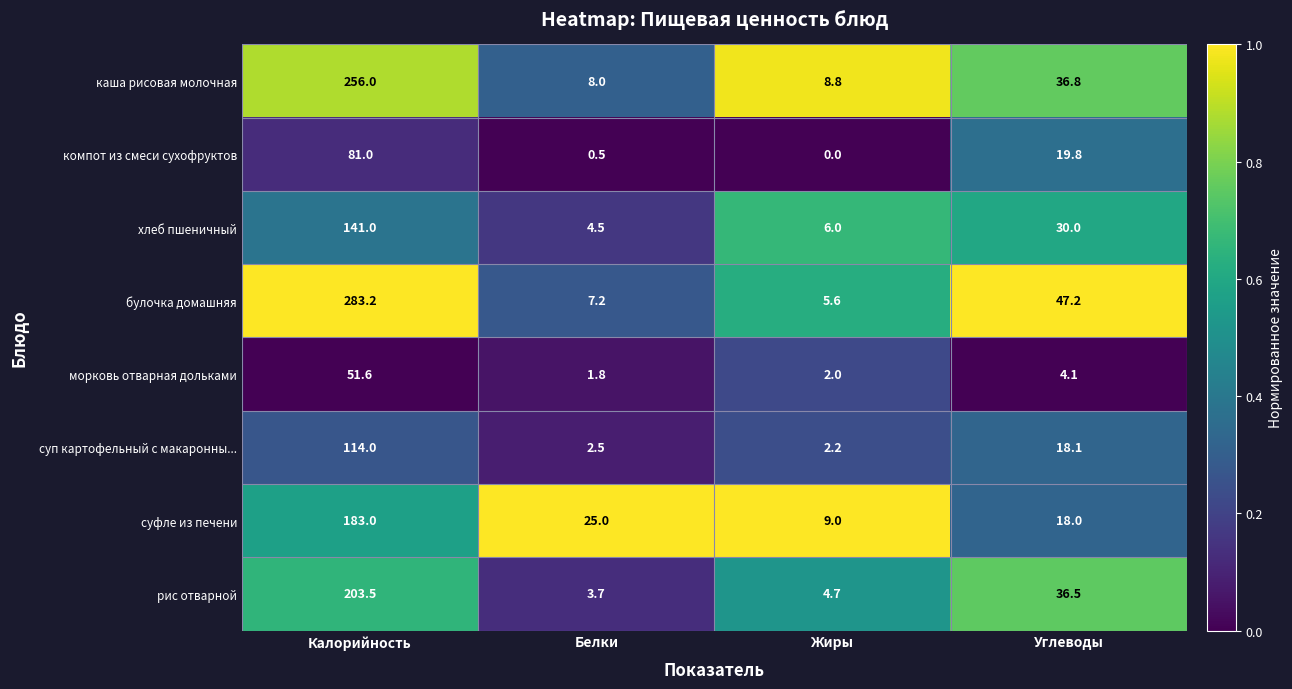

Which series has the widest spread of values?

булочка домашняя